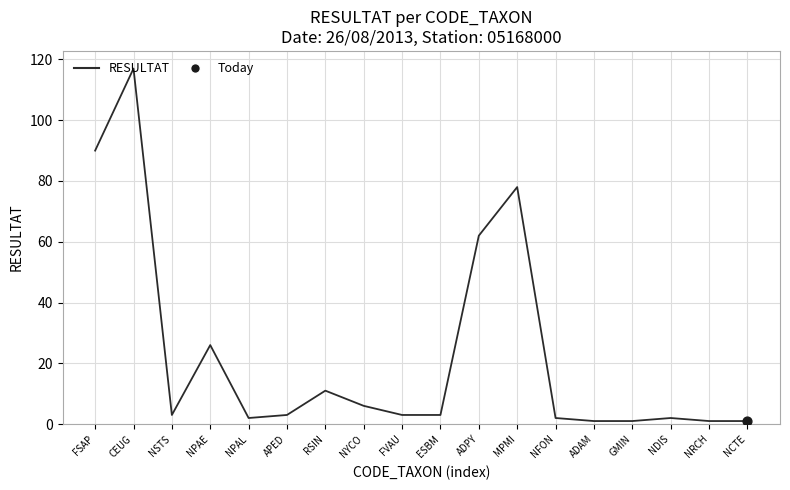

Between ADPY and FVAU, which is larger?

ADPY